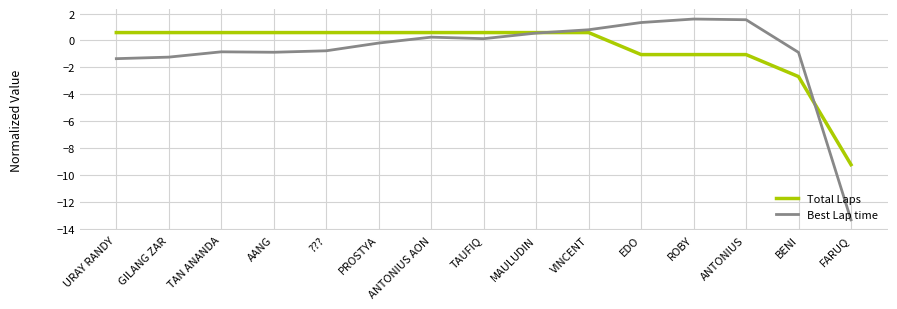

What is the difference between the maximum and minimum values in the Best Lap time series?

14.9